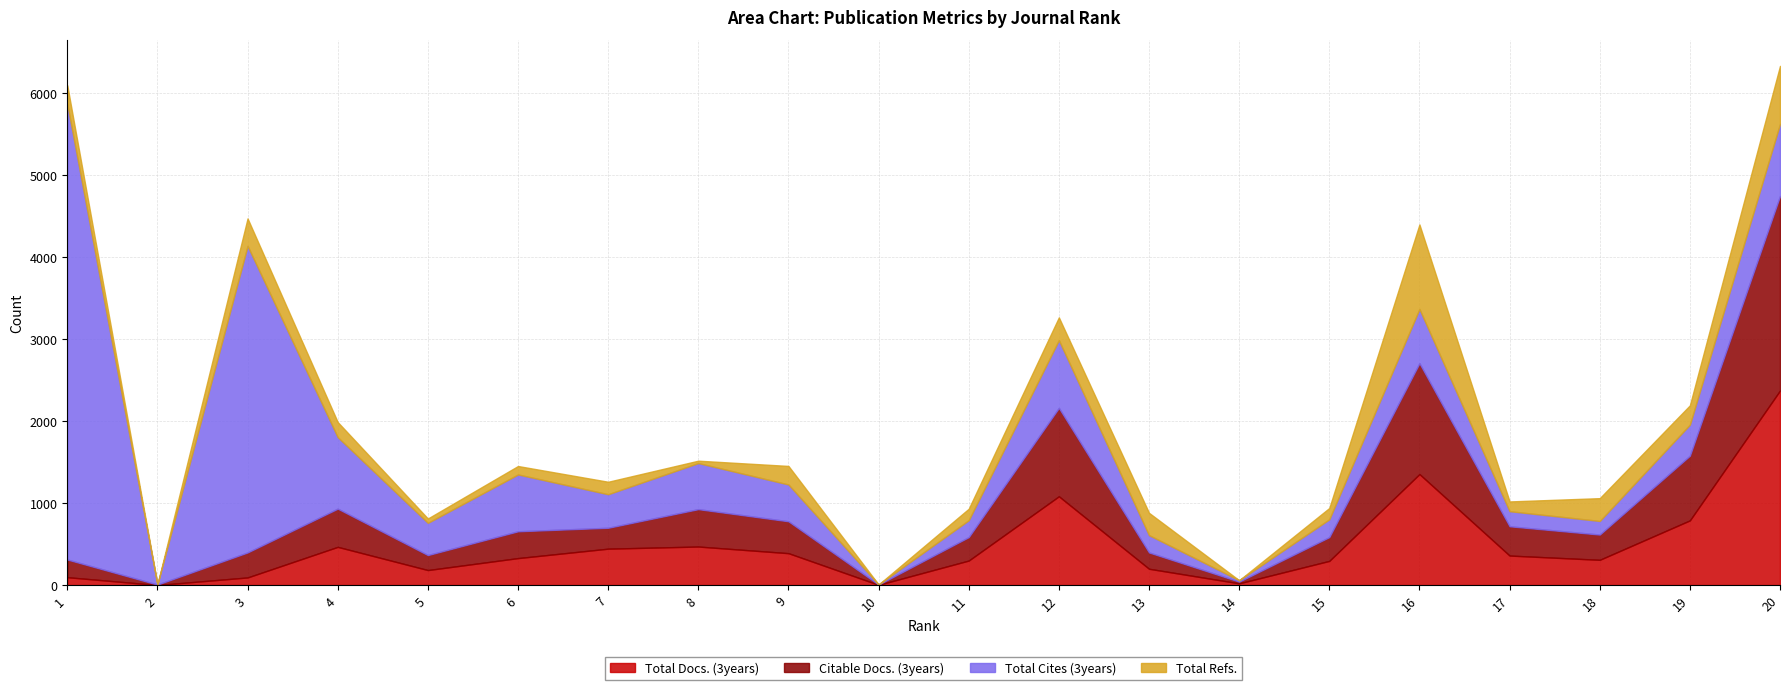

Reading left to right, extract all data points from this chart.

Total Docs. (3years): 96	1	93	466	183	329	444	470	389	3	299	1083	199	21	295	1354	360	308	789	2373
Citable Docs. (3years): 216	5	305	466	183	327	255	456	389	3	286	1078	199	21	290	1352	357	308	789	2373
Total Cites (3years): 5554	1	3739	872	393	693	409	562	449	1	206	826	211	17	217	661	184	166	378	879
Total Refs.: 229	0	335	184	53	103	152	29	226	0	140	278	272	0	138	1031	119	278	236	707